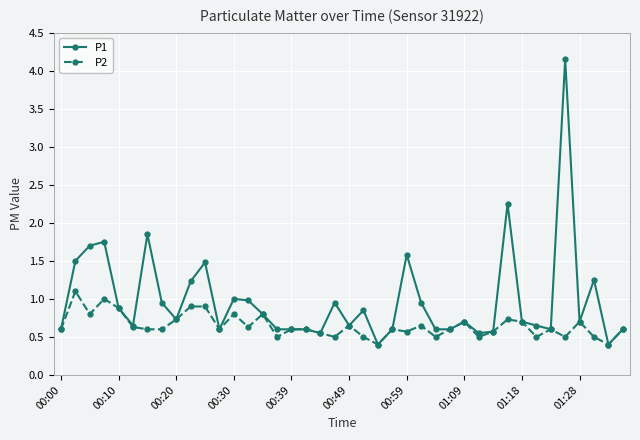

Which series has the largest range (max minus min)?

P1